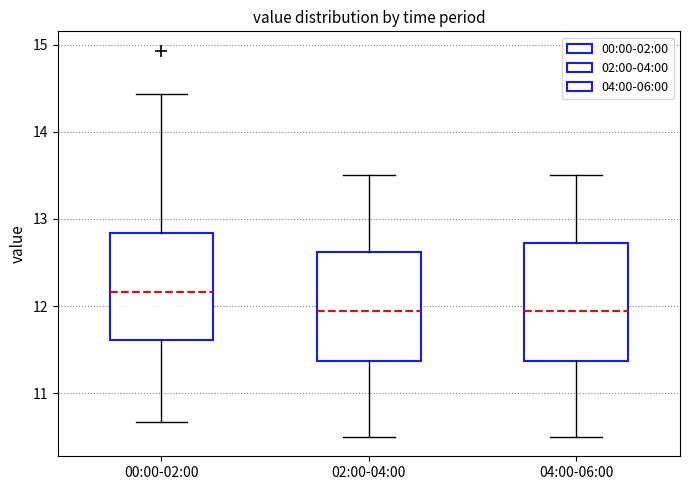

Reading left to right, transcribe this box plot: for each box, give where its median line is, the range the box spans, and where its two whiskers end, as read against the y-axis. The values are not printed on the chart, so give them approximately, as read against the axis.

00:00-02:00: median 12.2, box 11.6 to 12.8, whiskers 10.7 to 14.4
02:00-04:00: median 12.0, box 11.4 to 12.6, whiskers 10.5 to 13.5
04:00-06:00: median 12.0, box 11.4 to 12.7, whiskers 10.5 to 13.5